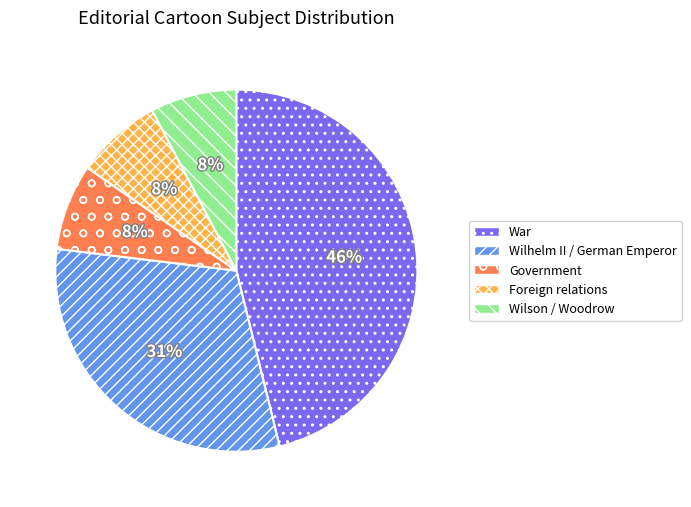

Count the number of slices in the pie.

5